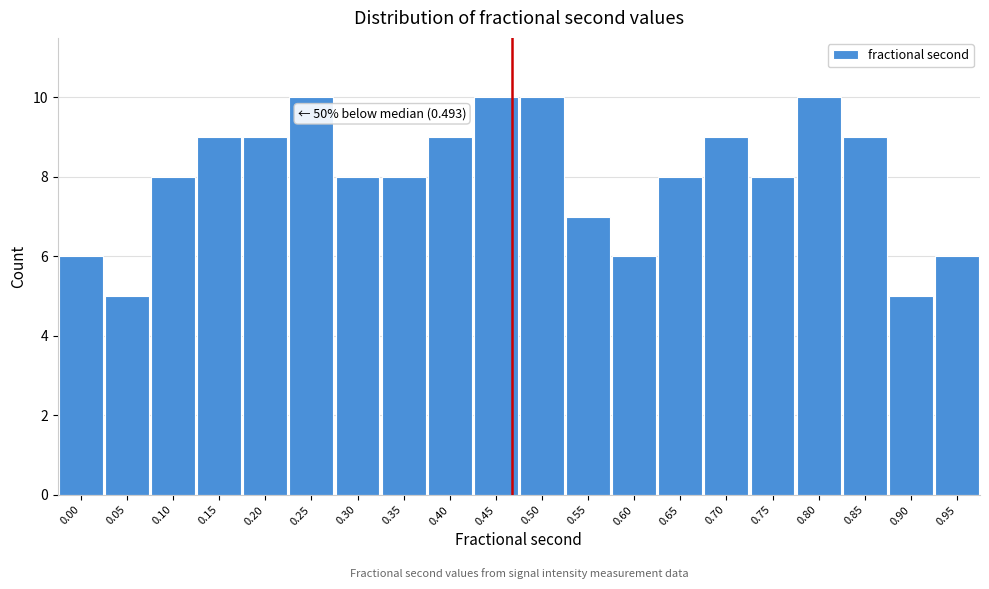

Reading left to right, extract all data points from this chart.

6	5	8	9	9	10	8	8	9	10	10	7	6	8	9	8	10	9	5	6